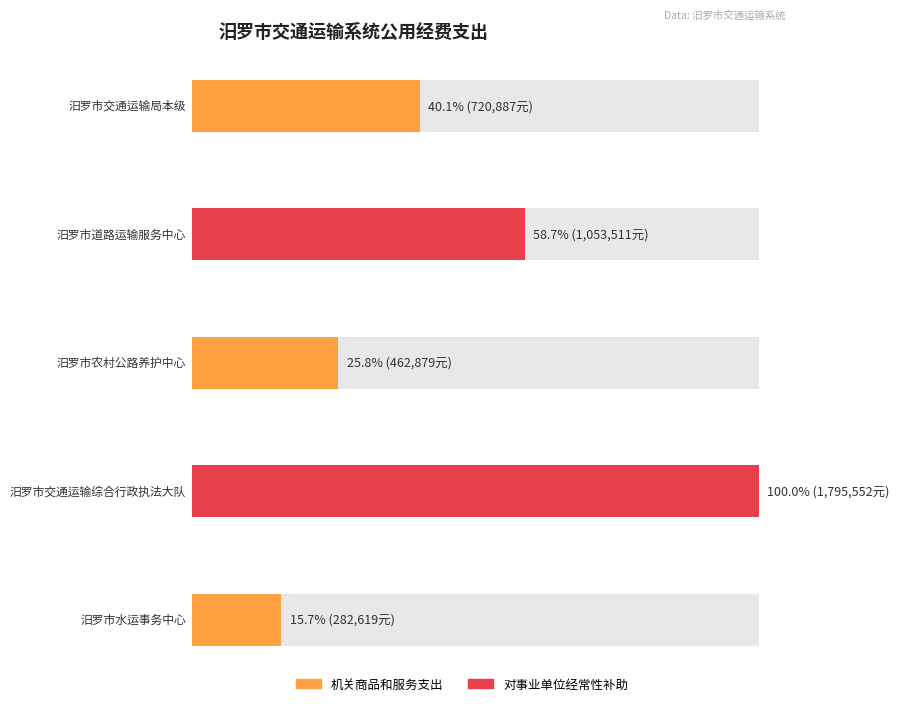

Which has a higher value, 汨罗市水运事务中心 or 汨罗市农村公路养护中心?

汨罗市农村公路养护中心